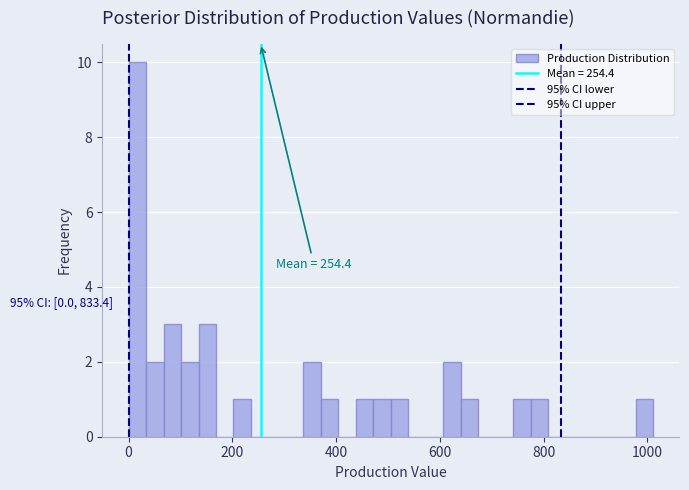

Around what value on the x-axis is the tallest bar? Give the approximate position of its centre, as read against the axis.

20